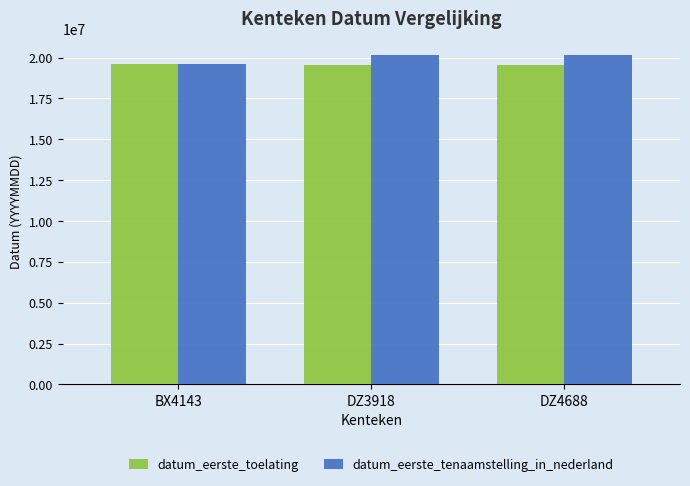

At how many categories does at least one series exceed 19979337?

2